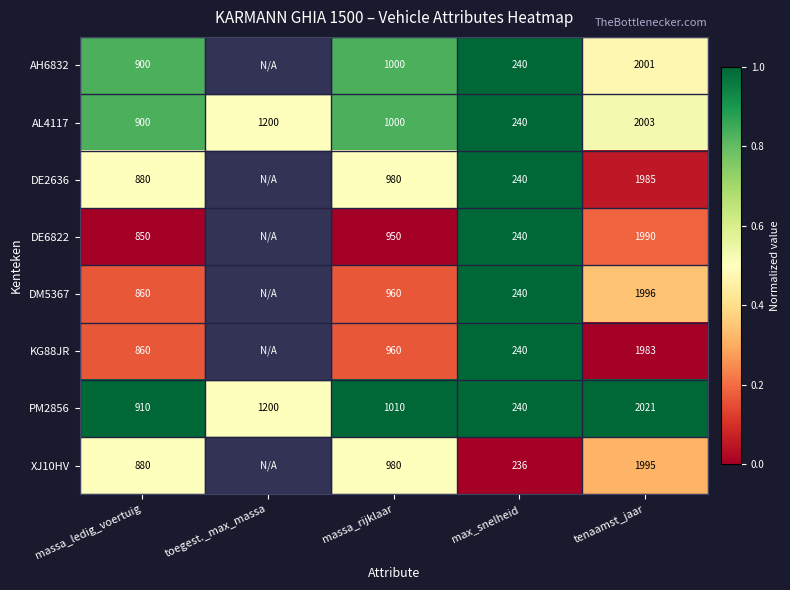

What is the average value of the AL4117 series?

1068.6